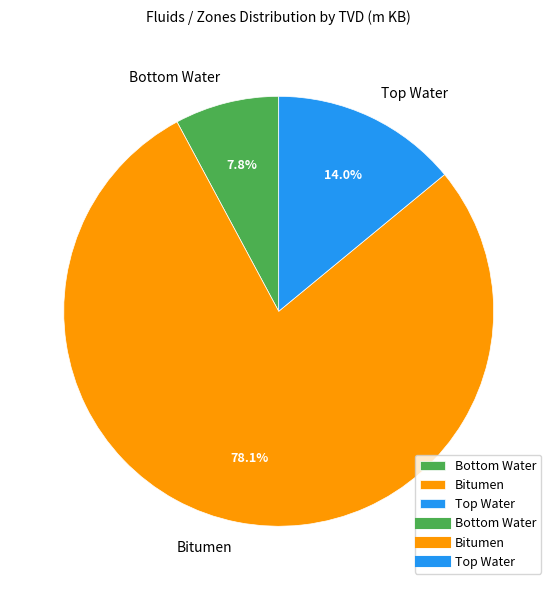

Does any single category account for the majority?

Yes